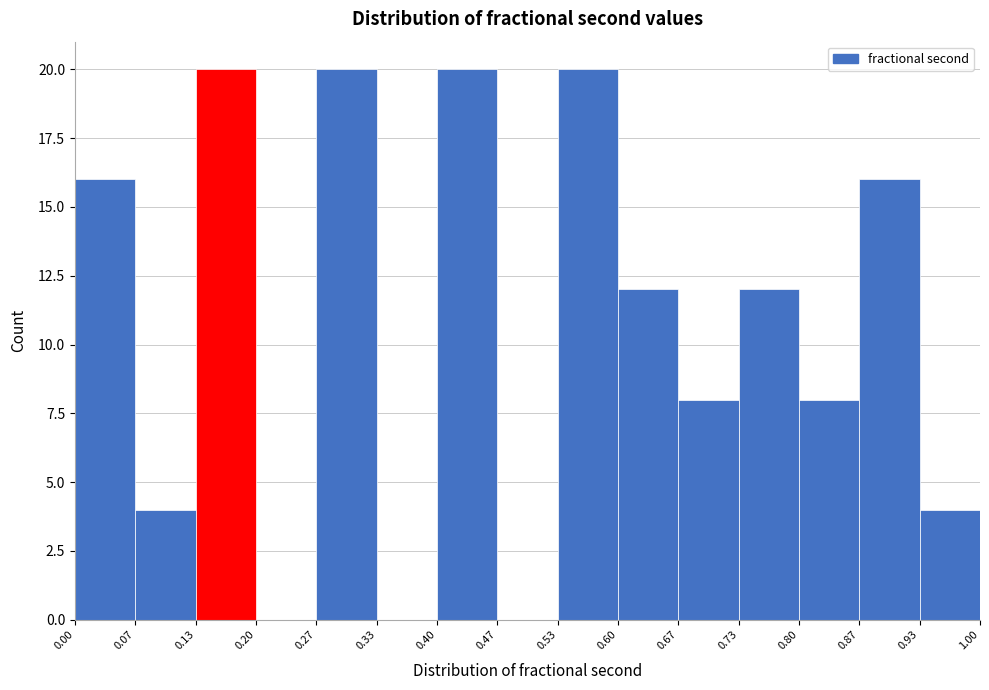

Reading left to right, transcribe this chart: for each bar, give the range it covers on the x-axis and its height. The values are not printed on the chart, so give them approximately, as read against the axis.

0.00 to 0.07: 16
0.07 to 0.13: 4
0.13 to 0.20: 20
0.20 to 0.27: 0
0.27 to 0.33: 20
0.33 to 0.40: 0
0.40 to 0.47: 20
0.47 to 0.53: 0
0.53 to 0.60: 20
0.60 to 0.67: 12
0.67 to 0.73: 8
0.73 to 0.80: 12
0.80 to 0.87: 8
0.87 to 0.93: 16
0.93 to 1.00: 4